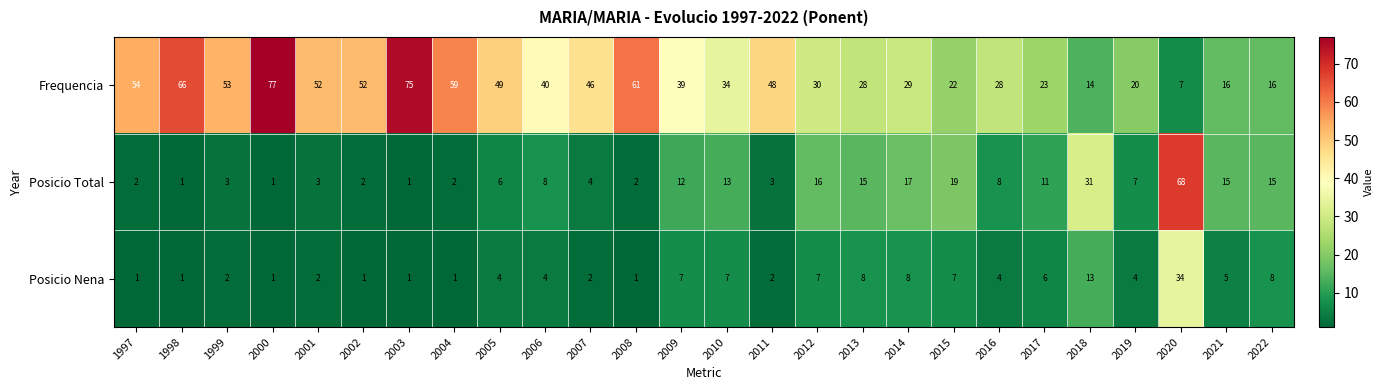

Rank the series at 2004 from lowest to highest value.

Posicio Nena, Posicio Total, Frequencia